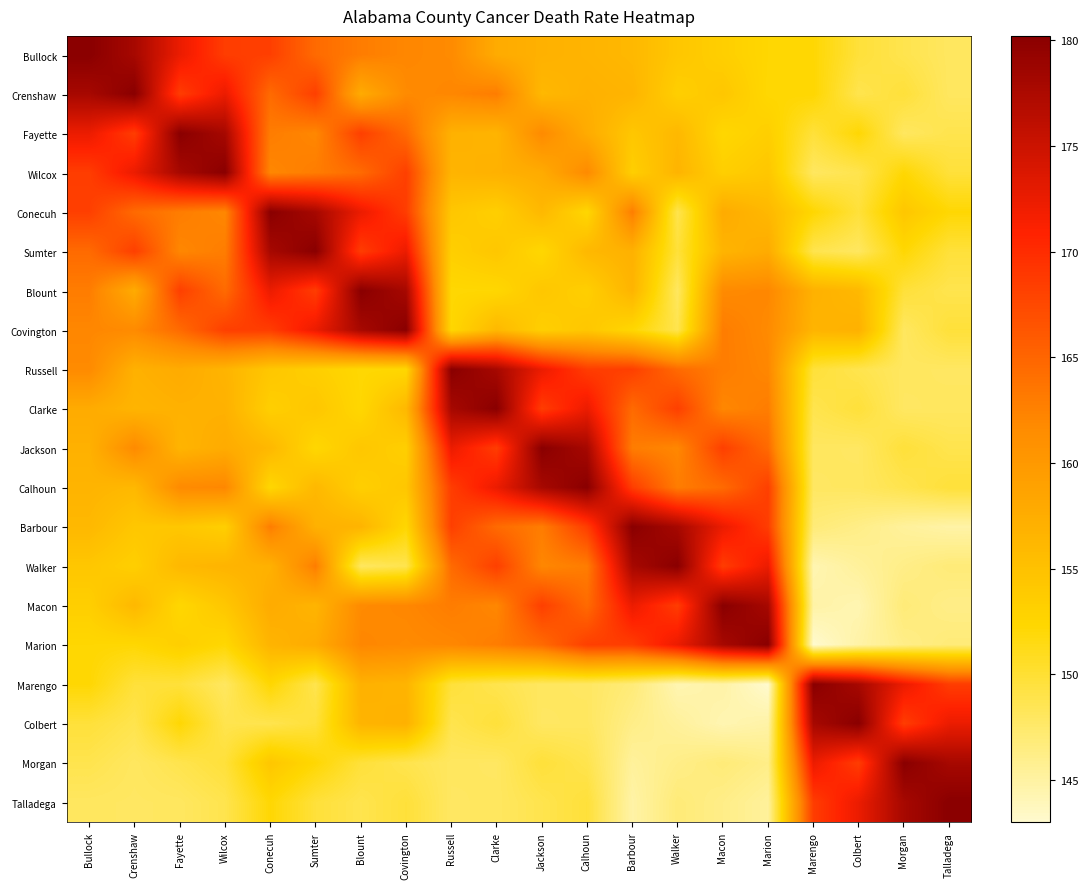

Reading right to left, transcribe all the data shown in this chart.

Bullock: Talladega=148.0	Morgan=148.8	Colbert=149.7	Marengo=152.2	Marion=152.3	Macon=153.3	Walker=154.3	Barbour=156.1	Calhoun=156.6	Jackson=157.0	Clarke=157.7	Russell=161.7	Covington=162.0	Blount=162.9	Sumter=164.5	Conecuh=168.3	Wilcox=168.5	Fayette=172.4	Crenshaw=177.9	Bullock=180.2
Crenshaw: Talladega=148.0	Morgan=149.7	Colbert=148.8	Marengo=152.3	Marion=152.2	Macon=154.3	Walker=153.3	Barbour=156.6	Calhoun=157.0	Jackson=156.1	Clarke=162.9	Russell=162.0	Covington=161.7	Blount=157.7	Sumter=168.3	Conecuh=164.5	Wilcox=172.4	Fayette=168.5	Crenshaw=180.2	Bullock=177.9
Fayette: Talladega=148.8	Morgan=148.0	Colbert=152.2	Marengo=149.7	Marion=153.3	Macon=152.3	Walker=156.1	Barbour=154.3	Calhoun=157.7	Jackson=161.7	Clarke=156.6	Russell=157.0	Covington=164.5	Blount=168.3	Sumter=162.0	Conecuh=162.9	Wilcox=177.9	Fayette=180.2	Crenshaw=168.5	Bullock=172.4
Wilcox: Talladega=149.7	Morgan=152.2	Colbert=148.8	Marengo=148.0	Marion=154.3	Macon=153.3	Walker=156.6	Barbour=153.3	Calhoun=161.7	Jackson=157.7	Clarke=157.0	Russell=156.6	Covington=168.3	Blount=164.5	Sumter=162.9	Conecuh=162.0	Wilcox=180.2	Fayette=177.9	Crenshaw=172.4	Bullock=168.5
Conecuh: Talladega=152.2	Morgan=154.3	Colbert=149.7	Marengo=152.3	Marion=156.1	Macon=157.7	Walker=148.8	Barbour=162.9	Calhoun=152.3	Jackson=156.1	Clarke=153.3	Russell=154.3	Covington=168.5	Blount=172.4	Sumter=177.9	Conecuh=180.2	Wilcox=162.0	Fayette=162.9	Crenshaw=164.5	Bullock=168.3
Sumter: Talladega=149.7	Morgan=152.2	Colbert=148.0	Marengo=148.8	Marion=157.7	Macon=156.6	Walker=149.7	Barbour=157.0	Calhoun=156.1	Jackson=152.3	Clarke=154.3	Russell=153.3	Covington=172.4	Blount=168.5	Sumter=180.2	Conecuh=177.9	Wilcox=162.9	Fayette=162.0	Crenshaw=168.3	Bullock=164.5
Blount: Talladega=148.8	Morgan=149.7	Colbert=156.1	Marengo=157.0	Marion=162.0	Macon=161.7	Walker=148.0	Barbour=156.6	Calhoun=153.3	Jackson=154.3	Clarke=152.3	Russell=152.2	Covington=177.9	Blount=180.2	Sumter=168.5	Conecuh=172.4	Wilcox=164.5	Fayette=168.3	Crenshaw=157.7	Bullock=162.9
Covington: Talladega=149.7	Morgan=148.0	Colbert=157.0	Marengo=156.6	Marion=161.7	Macon=162.9	Walker=148.8	Barbour=152.3	Calhoun=154.3	Jackson=153.3	Clarke=156.1	Russell=152.3	Covington=180.2	Blount=177.9	Sumter=172.4	Conecuh=168.5	Wilcox=168.3	Fayette=164.5	Crenshaw=161.7	Bullock=162.0
Russell: Talladega=147.9	Morgan=148.0	Colbert=148.8	Marengo=149.7	Marion=162.0	Macon=162.9	Walker=164.5	Barbour=168.3	Calhoun=168.5	Jackson=172.4	Clarke=177.9	Russell=180.2	Covington=152.3	Blount=152.2	Sumter=153.3	Conecuh=154.3	Wilcox=156.6	Fayette=157.7	Crenshaw=157.0	Bullock=161.7
Clarke: Talladega=148.0	Morgan=147.9	Colbert=149.7	Marengo=148.8	Marion=162.9	Macon=162.0	Walker=168.3	Barbour=164.5	Calhoun=172.4	Jackson=168.5	Clarke=180.2	Russell=177.9	Covington=156.1	Blount=152.3	Sumter=154.3	Conecuh=153.3	Wilcox=157.0	Fayette=157.0	Crenshaw=156.6	Bullock=157.7
Jackson: Talladega=148.8	Morgan=149.7	Colbert=147.9	Marengo=148.0	Marion=164.5	Macon=168.3	Walker=162.0	Barbour=162.9	Calhoun=177.9	Jackson=180.2	Clarke=168.5	Russell=172.4	Covington=153.3	Blount=154.3	Sumter=152.3	Conecuh=156.1	Wilcox=157.7	Fayette=156.6	Crenshaw=161.7	Bullock=157.0
Calhoun: Talladega=149.7	Morgan=148.8	Colbert=148.0	Marengo=147.9	Marion=168.3	Macon=164.5	Walker=162.9	Barbour=168.5	Calhoun=180.2	Jackson=177.9	Clarke=172.4	Russell=168.5	Covington=154.3	Blount=153.3	Sumter=156.1	Conecuh=152.3	Wilcox=162.0	Fayette=161.7	Crenshaw=156.1	Bullock=156.6
Barbour: Talladega=144.8	Morgan=145.3	Colbert=146.2	Marengo=146.9	Marion=168.5	Macon=172.4	Walker=177.9	Barbour=180.2	Calhoun=168.5	Jackson=162.9	Clarke=164.5	Russell=168.3	Covington=152.3	Blount=156.6	Sumter=157.0	Conecuh=162.9	Wilcox=153.3	Fayette=154.3	Crenshaw=154.3	Bullock=156.1
Walker: Talladega=146.9	Morgan=146.2	Colbert=145.3	Marengo=144.3	Marion=172.4	Macon=168.5	Walker=180.2	Barbour=177.9	Calhoun=162.9	Jackson=162.0	Clarke=168.3	Russell=164.5	Covington=148.8	Blount=148.0	Sumter=162.9	Conecuh=157.0	Wilcox=156.6	Fayette=156.1	Crenshaw=153.3	Bullock=154.3
Macon: Talladega=146.2	Morgan=146.9	Colbert=144.3	Marengo=144.8	Marion=177.9	Macon=180.2	Walker=168.5	Barbour=172.4	Calhoun=164.5	Jackson=168.3	Clarke=162.0	Russell=162.9	Covington=162.0	Blount=161.7	Sumter=156.6	Conecuh=157.7	Wilcox=154.3	Fayette=152.3	Crenshaw=156.1	Bullock=153.3
Marion: Talladega=146.9	Morgan=146.2	Colbert=144.8	Marengo=143.0	Marion=180.2	Macon=177.9	Walker=172.4	Barbour=168.5	Calhoun=168.3	Jackson=164.5	Clarke=162.9	Russell=162.0	Covington=161.7	Blount=162.0	Sumter=157.7	Conecuh=156.6	Wilcox=152.2	Fayette=153.3	Crenshaw=152.2	Bullock=152.3
Marengo: Talladega=168.5	Morgan=172.4	Colbert=177.9	Marengo=180.2	Marion=143.0	Macon=144.8	Walker=144.3	Barbour=146.9	Calhoun=147.9	Jackson=148.0	Clarke=148.8	Russell=149.7	Covington=156.6	Blount=157.0	Sumter=148.8	Conecuh=152.3	Wilcox=148.0	Fayette=149.7	Crenshaw=149.7	Bullock=152.2
Colbert: Talladega=172.4	Morgan=168.5	Colbert=180.2	Marengo=177.9	Marion=144.8	Macon=144.3	Walker=145.3	Barbour=146.2	Calhoun=148.0	Jackson=147.9	Clarke=149.7	Russell=148.8	Covington=157.0	Blount=156.6	Sumter=149.7	Conecuh=148.8	Wilcox=148.8	Fayette=152.2	Crenshaw=148.8	Bullock=149.7
Morgan: Talladega=177.9	Morgan=180.2	Colbert=168.5	Marengo=172.4	Marion=146.2	Macon=146.9	Walker=146.2	Barbour=145.3	Calhoun=148.8	Jackson=149.7	Clarke=147.9	Russell=148.0	Covington=148.8	Blount=149.7	Sumter=152.2	Conecuh=154.3	Wilcox=149.7	Fayette=148.8	Crenshaw=148.0	Bullock=148.8
Talladega: Talladega=180.2	Morgan=177.9	Colbert=172.4	Marengo=168.5	Marion=145.3	Macon=146.2	Walker=146.9	Barbour=144.8	Calhoun=149.7	Jackson=148.8	Clarke=148.0	Russell=147.9	Covington=149.7	Blount=148.8	Sumter=149.7	Conecuh=152.2	Wilcox=148.8	Fayette=148.0	Crenshaw=147.9	Bullock=148.0